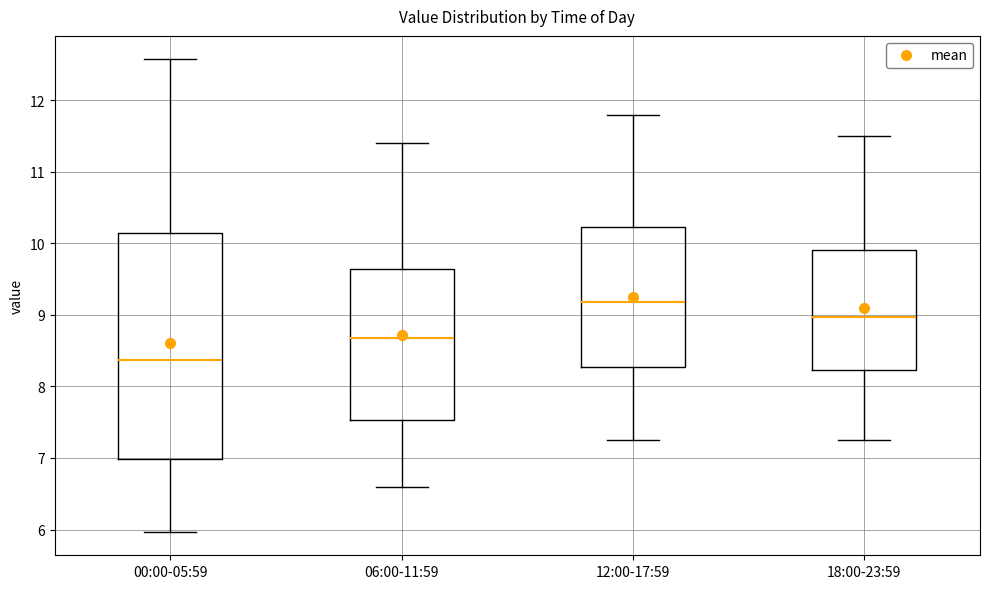

Where does the median line of the box for 00:00-05:59 sit on the y-axis? The values are not printed on the chart, so give them approximately, as read against the axis.

8.4